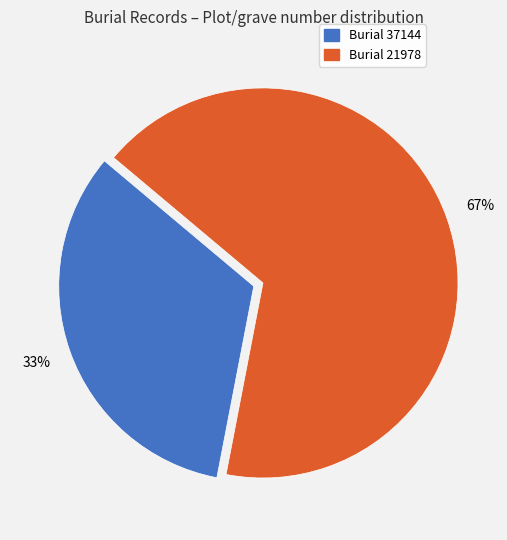

Is there any slice that represents more than half of the pie?

Yes